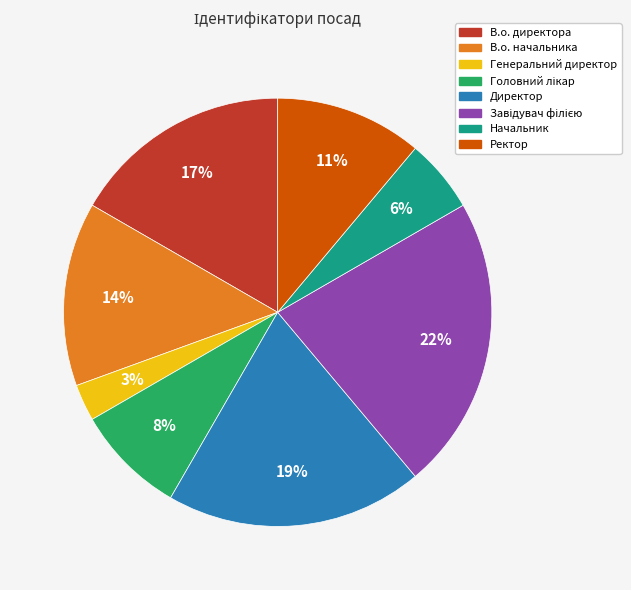

What percentage is the Директор slice, to the nearest percent?

19%